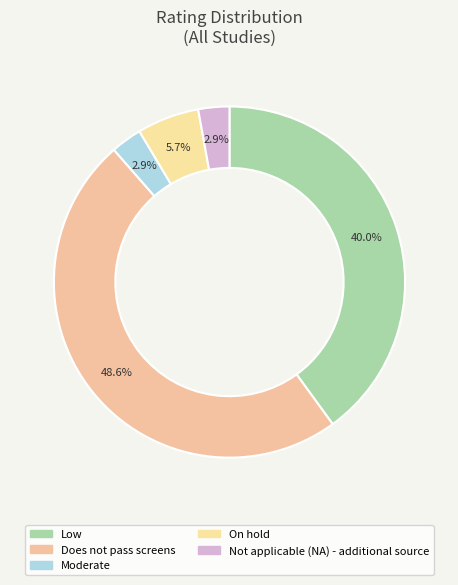

Does On hold account for over 50% of the chart?

No